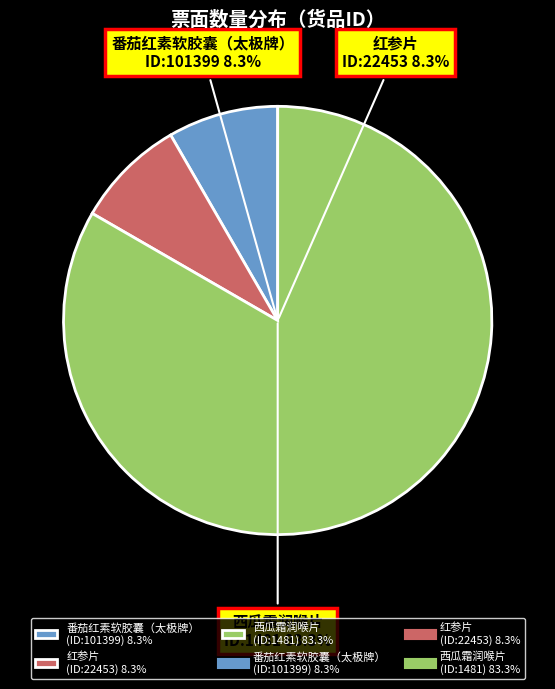

To the nearest percent, what is the difference between the 1481 and 22453 slice percentages?

75%